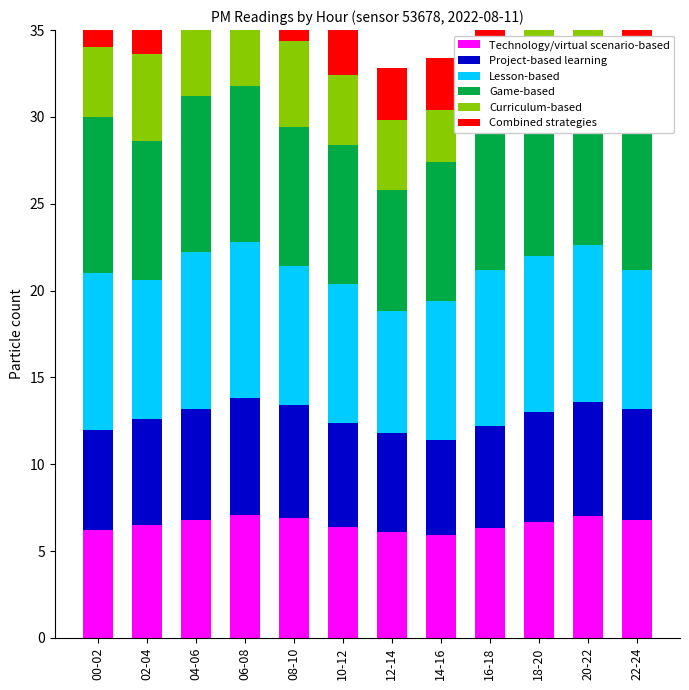

At which label does P1_min reach its minimum?

14-16